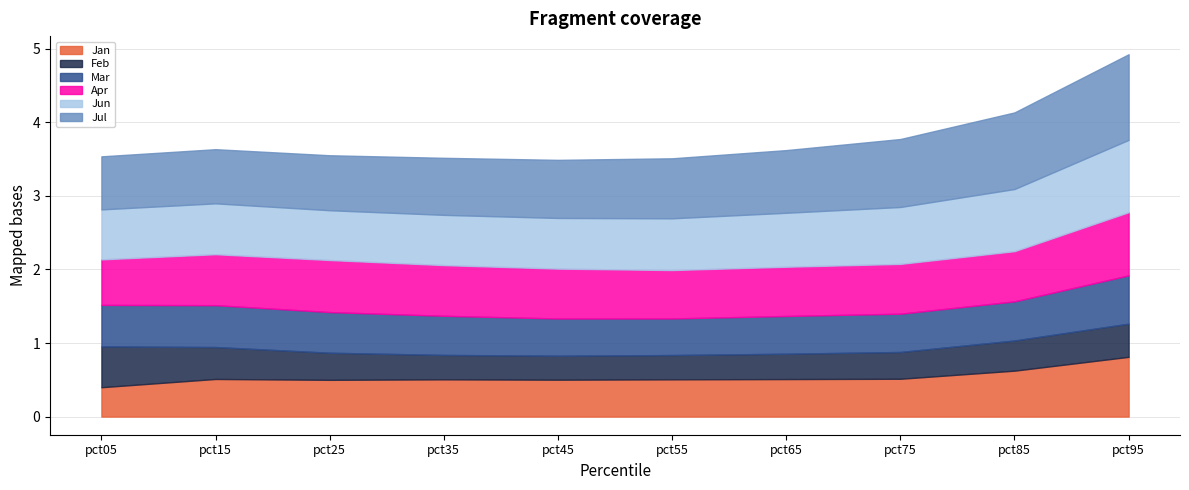

What is the value of the Apr point at the 5th from the left?

0.7